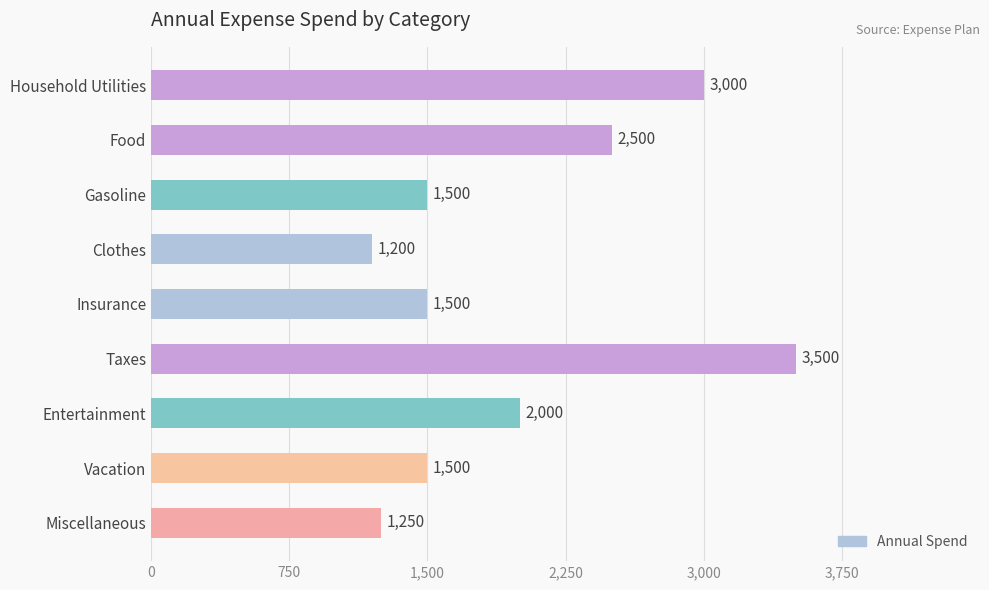

What is the change in value from Clothes to Vacation?

+300